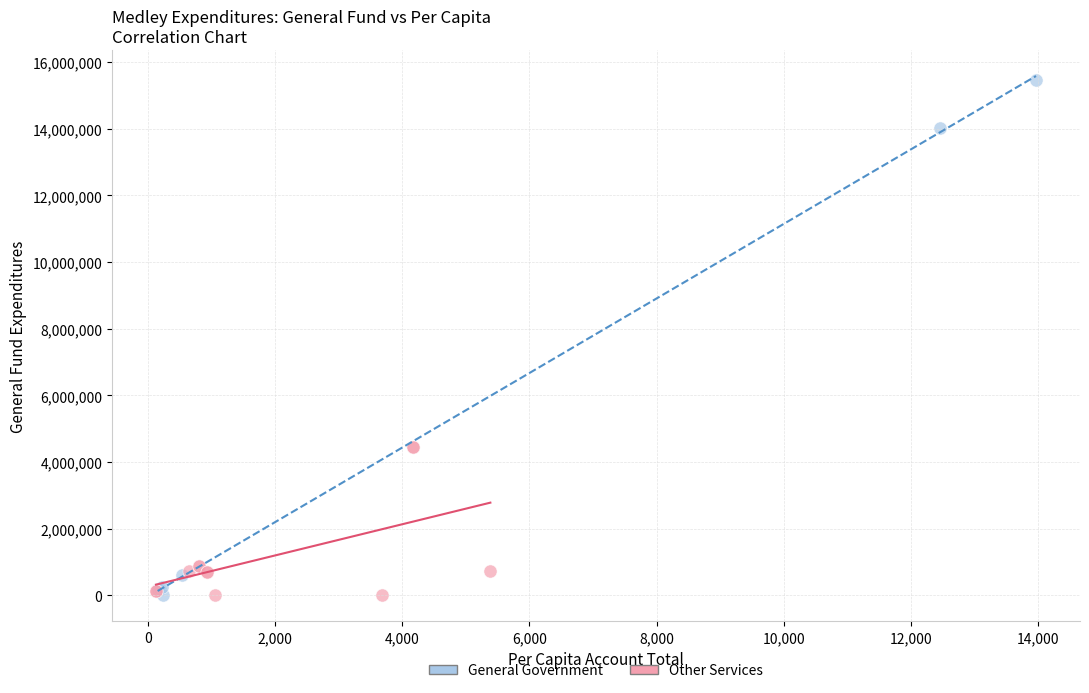

Which series reaches the maximum Y coordinate?

General Government